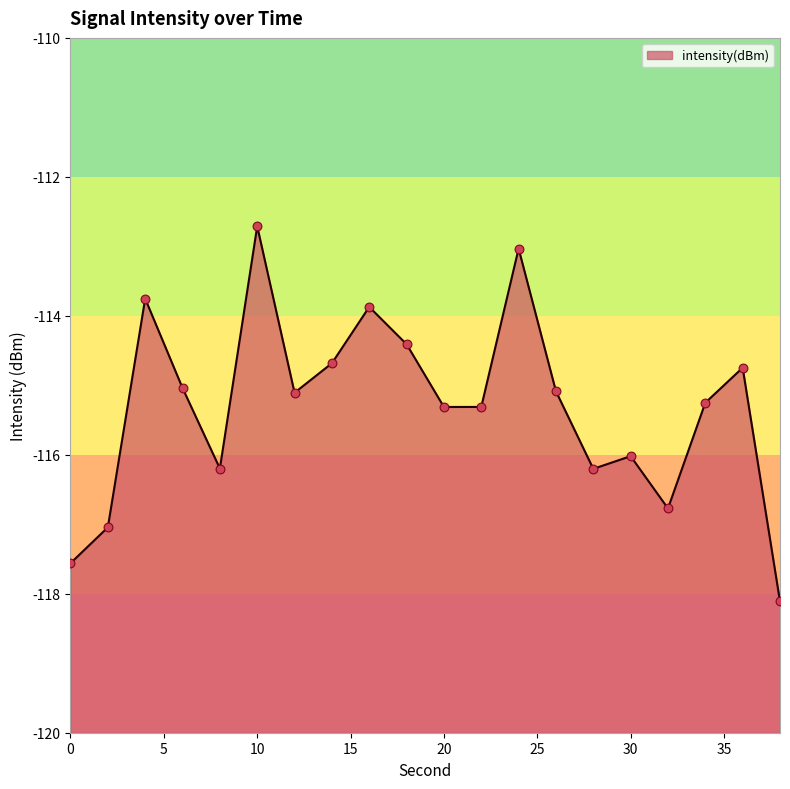

Between 10 and 8, which is larger?

10